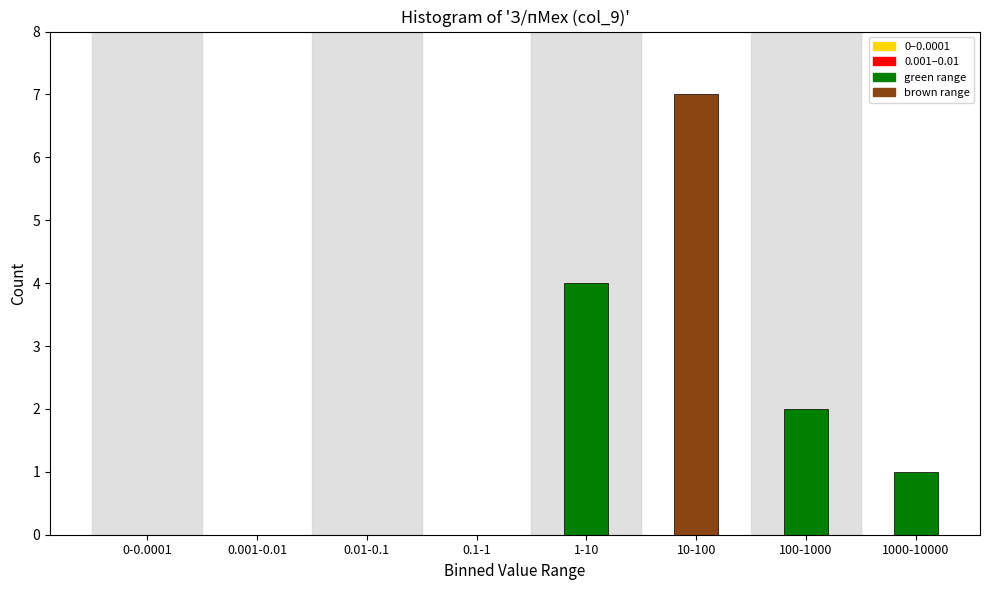

Reading left to right, extract all data points from this chart.

0-0.0001=0	0.001-0.01=0	0.01-0.1=0	0.1-1=0	1-10=4	10-100=7	100-1000=2	1000-10000=1